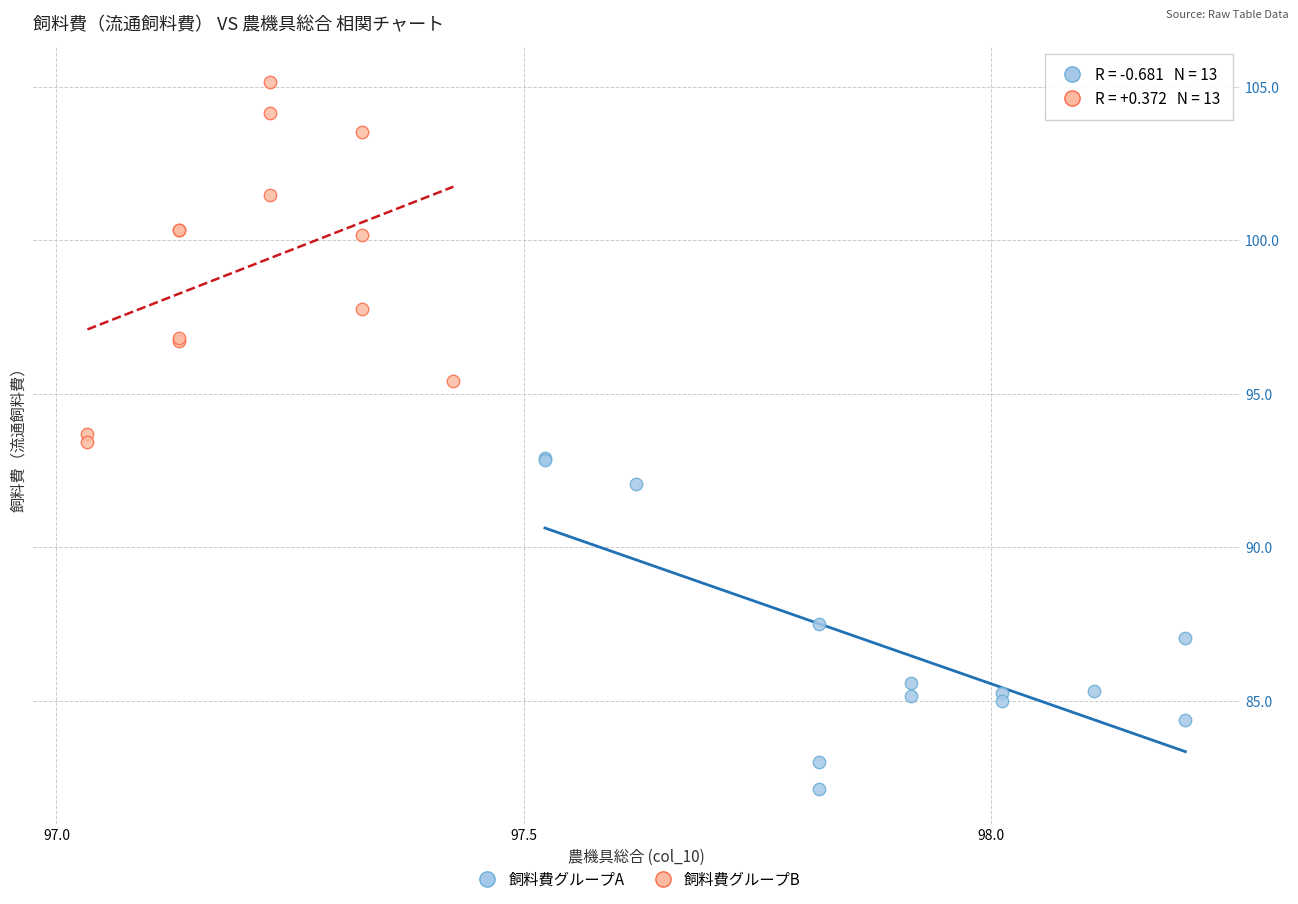

Which series has the widest spread of Y values?

飼料費グループB